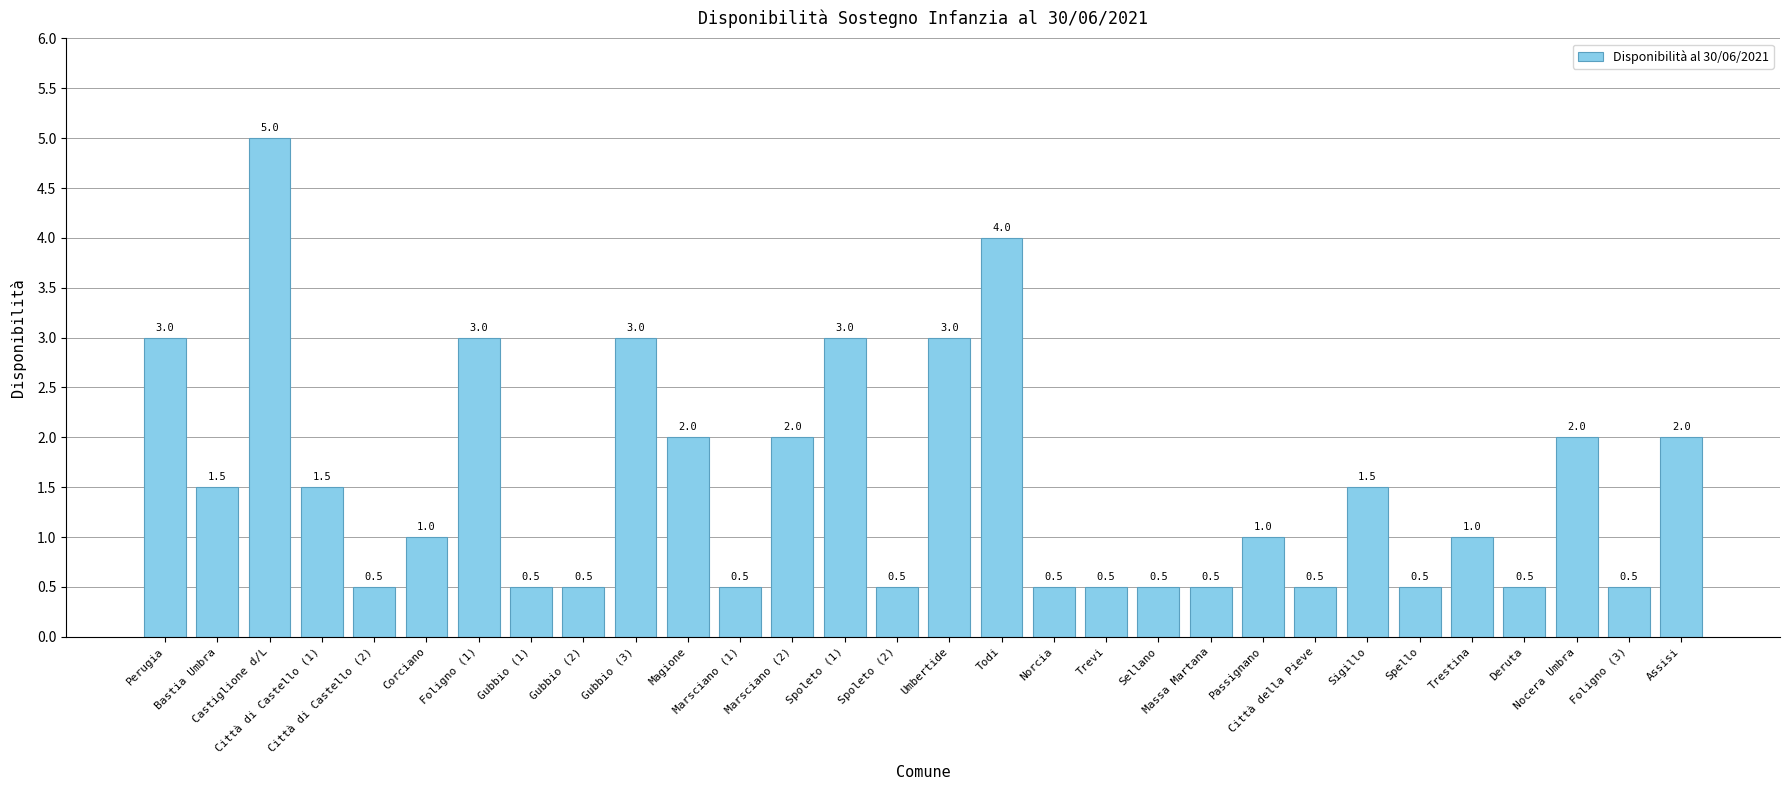

Reading left to right, extract all data points from this chart.

3.0	1.5	5.0	1.5	0.5	1.0	3.0	0.5	0.5	3.0	2.0	0.5	2.0	3.0	0.5	3.0	4.0	0.5	0.5	0.5	0.5	1.0	0.5	1.5	0.5	1.0	0.5	2.0	0.5	2.0